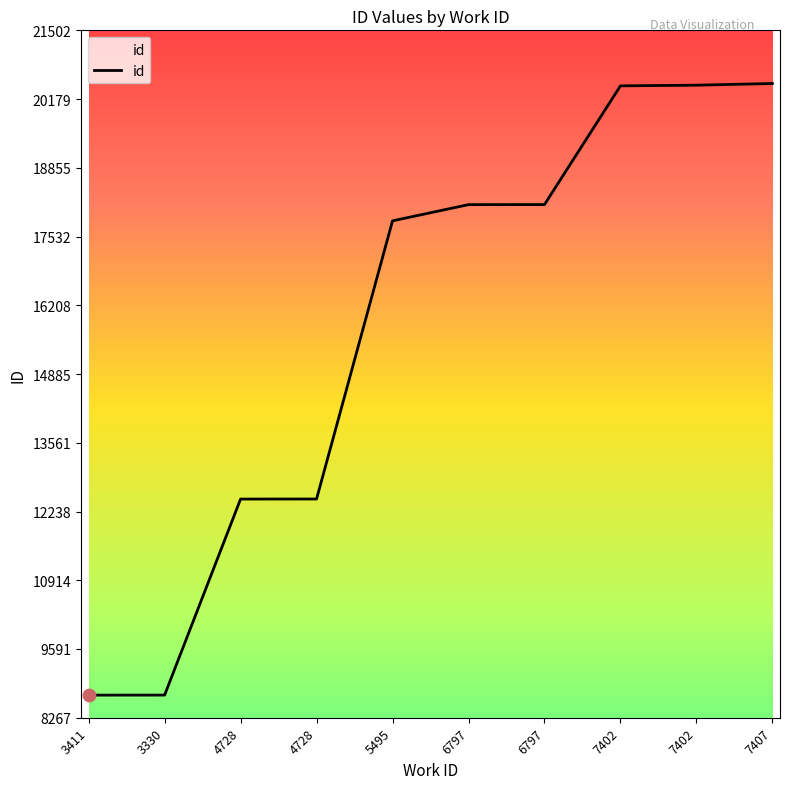

Does the chart have visible grid lines?

No